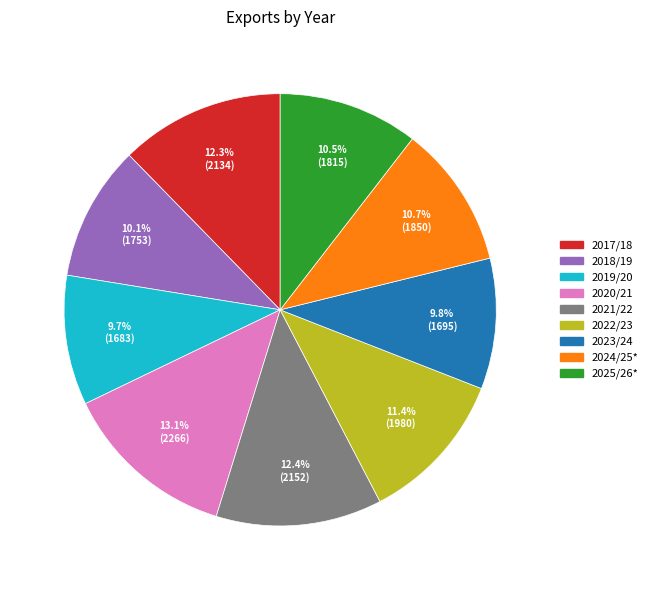

What percentage do 2022/23 and 2025/26* together represent?

21.9%